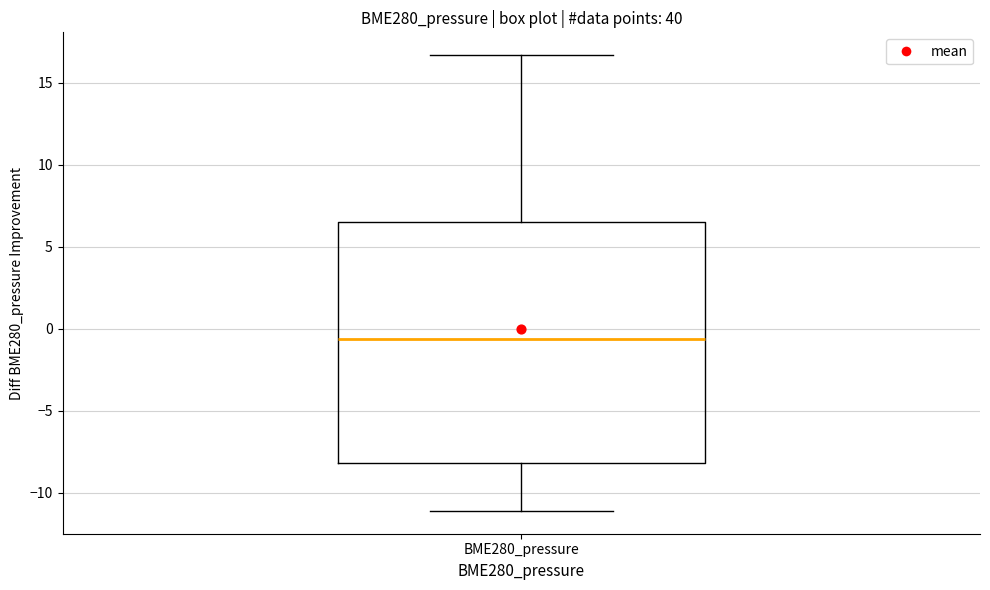

Where does the upper whisker of the box for BME280_pressure end on the y-axis? The values are not printed on the chart, so give them approximately, as read against the axis.

16.5